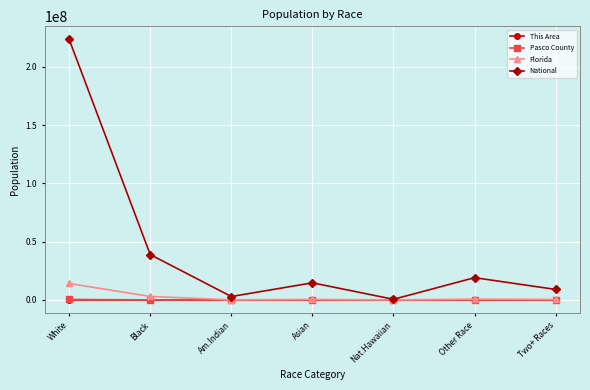

What is the label of the 5th point from the right?

Am.Indian